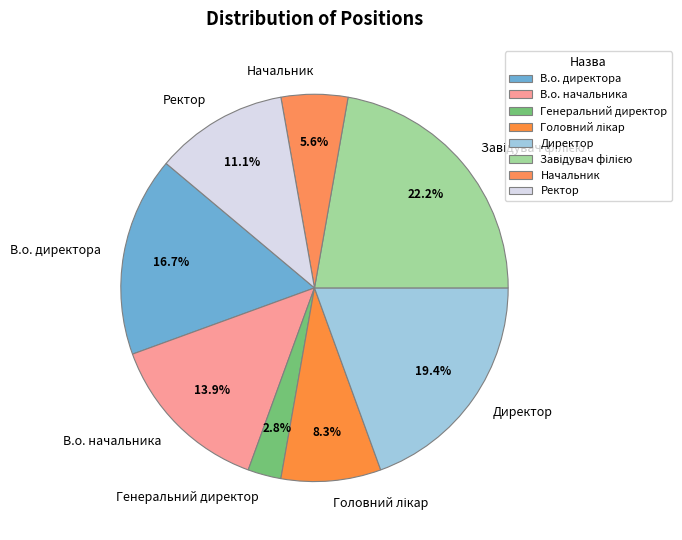

Count the number of slices in the pie.

8